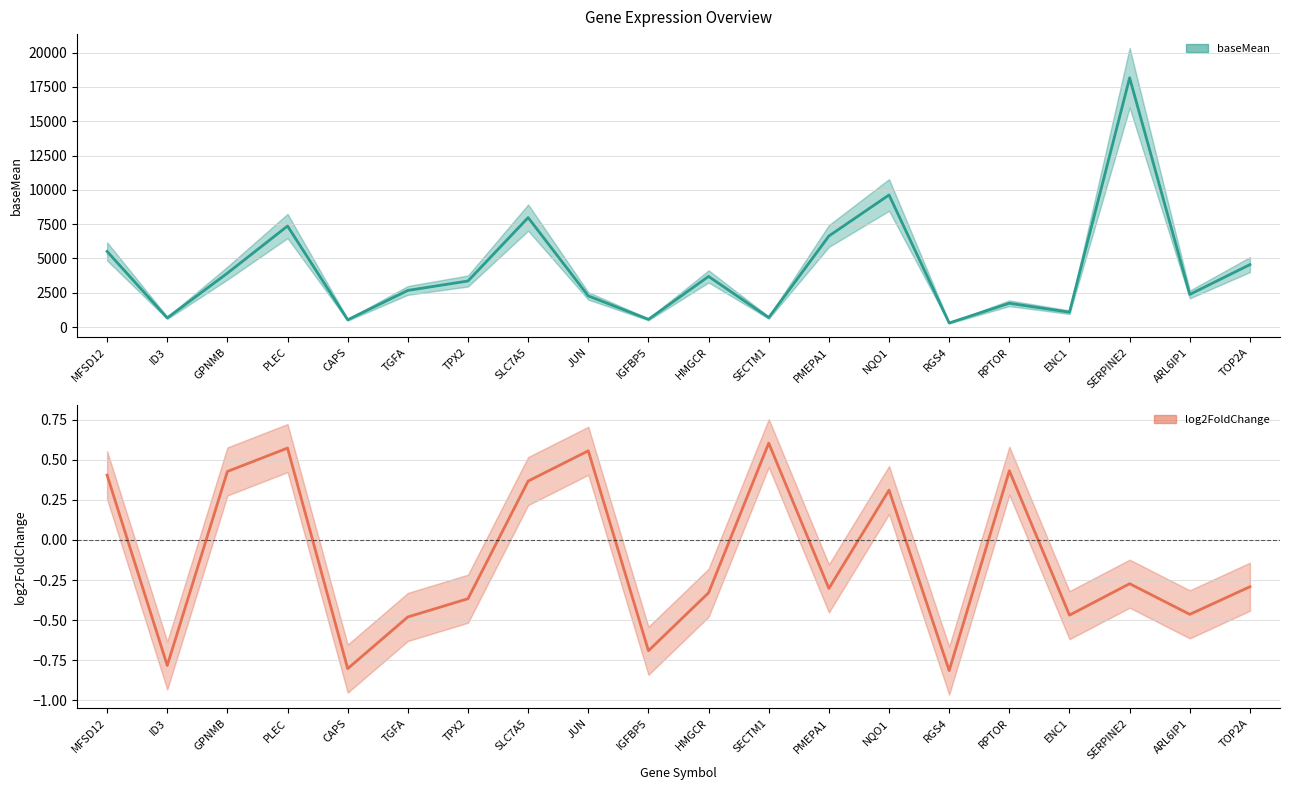

Reading right to left, transcribe all the data shown in this chart.

baseMean: 4550.2	2376.2	18169.0	1080.9	1732.0	294.6	9626.3	6634.3	689.4	3689.6	559.2	2267.1	7976.6	3355.4	2668.3	527.1	7362.1	3926.6	665.8	5510.9
log2FoldChange: -0.3	-0.5	-0.3	-0.5	0.4	-0.8	0.3	-0.3	0.6	-0.3	-0.7	0.6	0.4	-0.4	-0.5	-0.8	0.6	0.4	-0.8	0.4